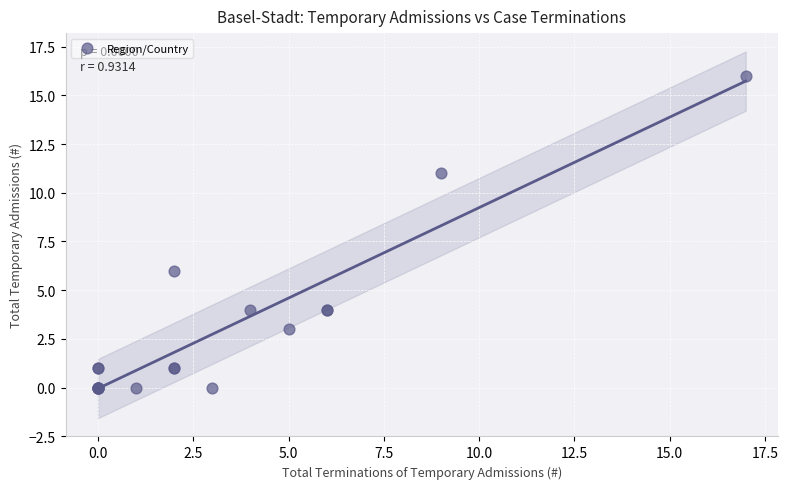

What Y value in the scatter plot is closest to 8?

6